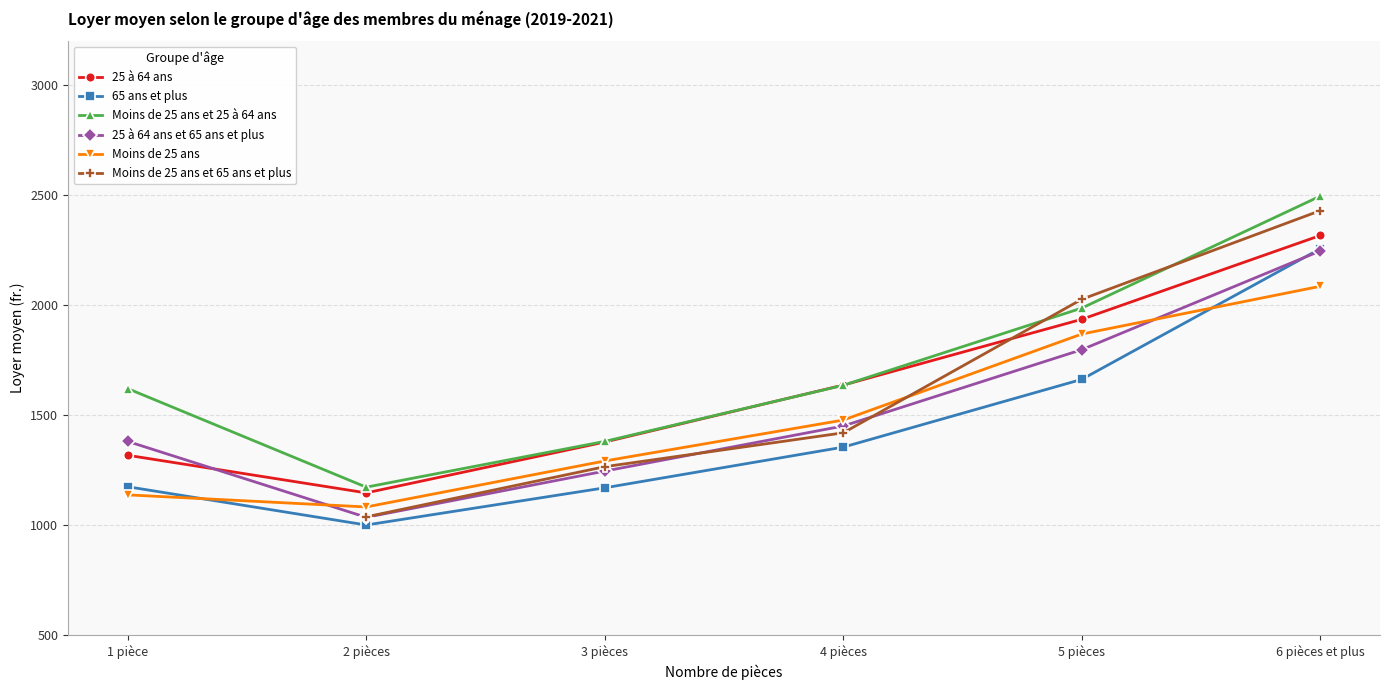

True or false: Moins de 25 ans et 25 à 64 ans and 65 ans et plus intersect in this chart.

False